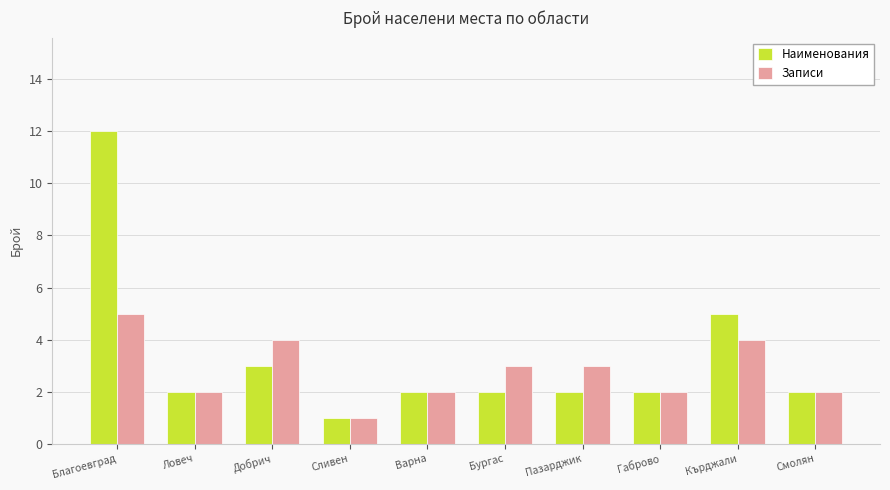

How many bars are there in each group?

2